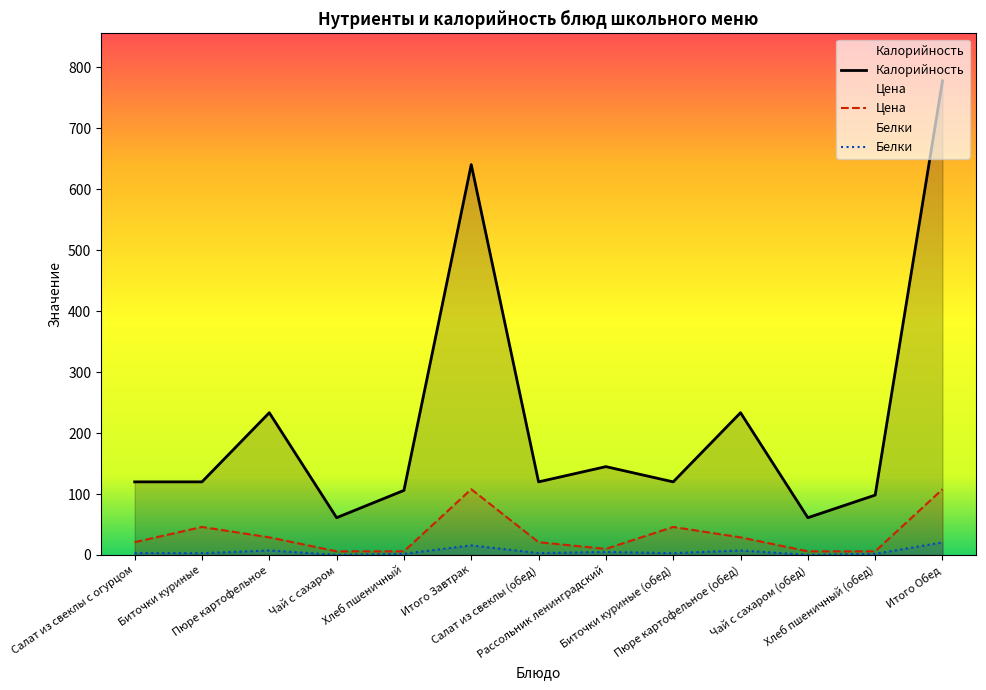

What is the highest value of the Белки series?

20.7